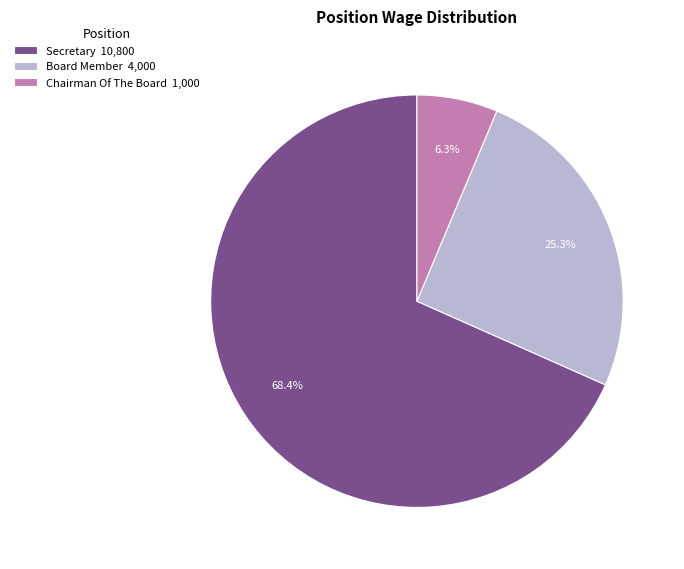

Does any single category account for the majority?

Yes